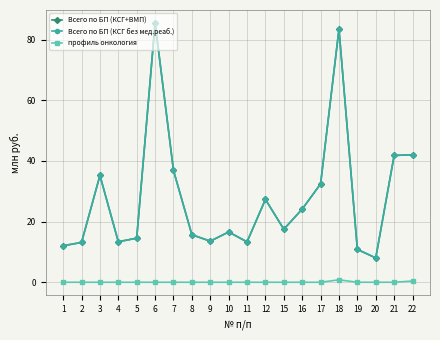

What is the highest value of the Всего по БП (КСГ+ВМП) series?

85.5